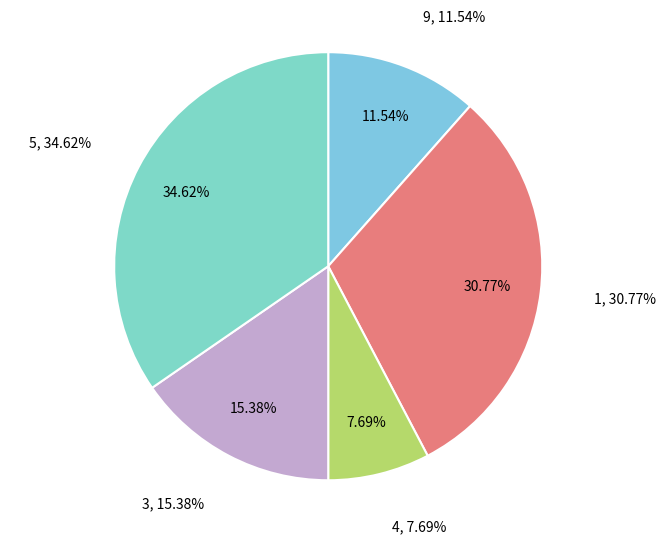

Does col_1=9 account for over 50% of the chart?

No